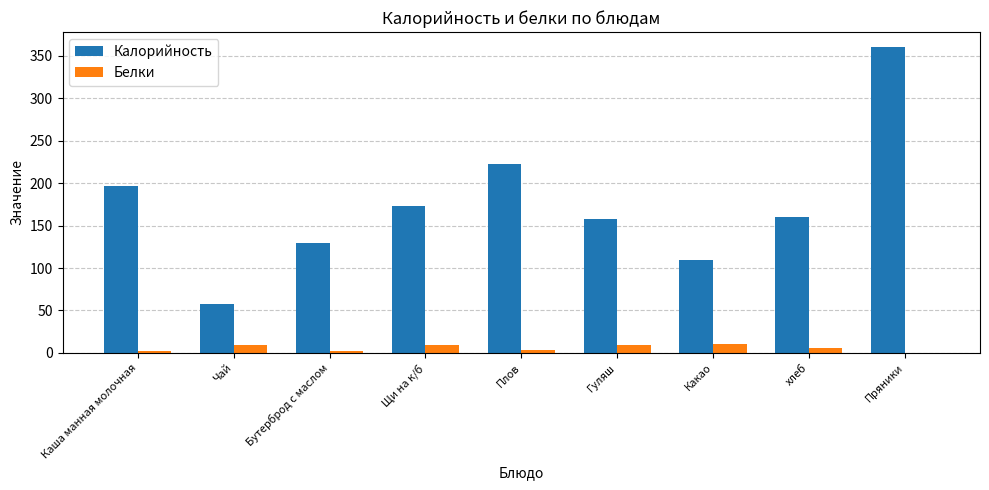

What is the average value of the Калорийность series?

174